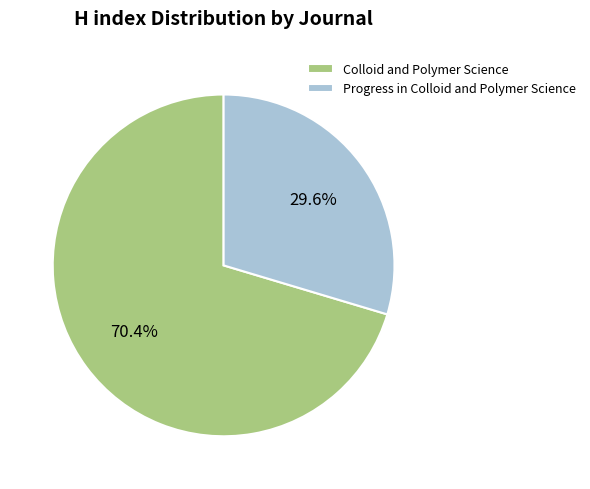

Count the number of slices in the pie.

2